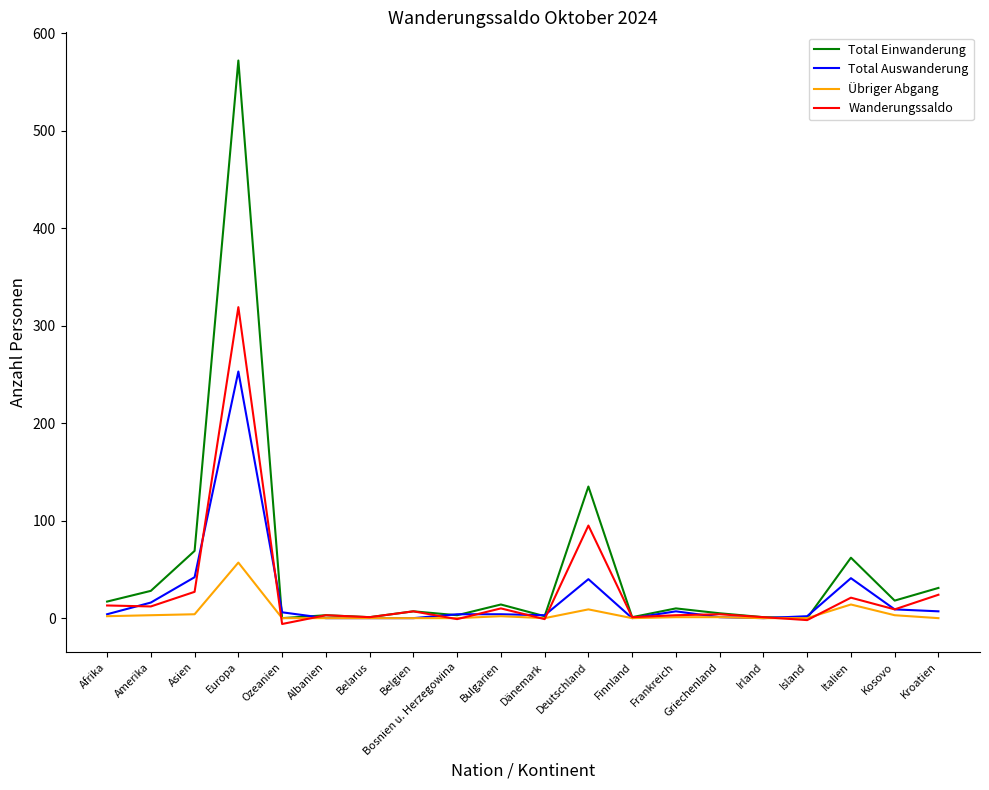

At which category is the sum across all series the highest?

Europa